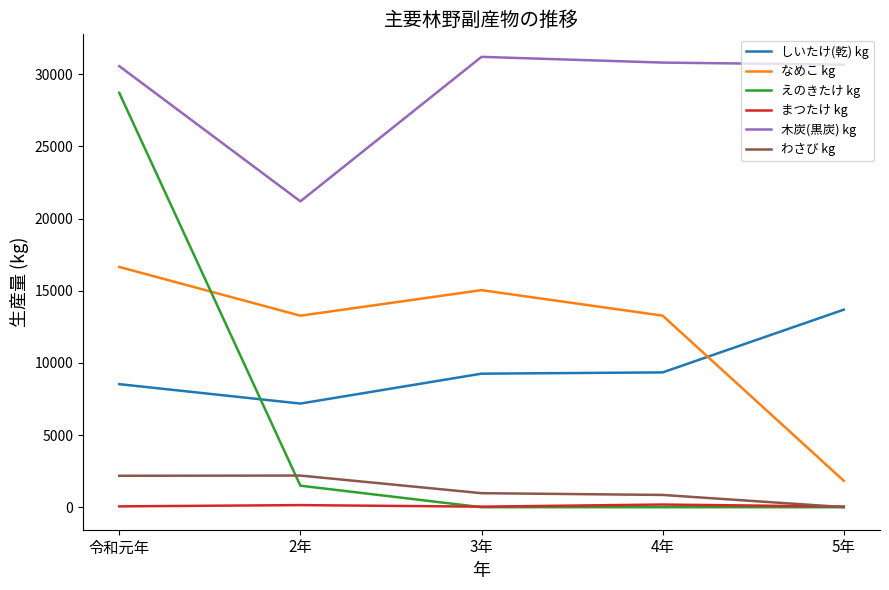

What is the difference between the highest and lowest values at 4年?

30813.0